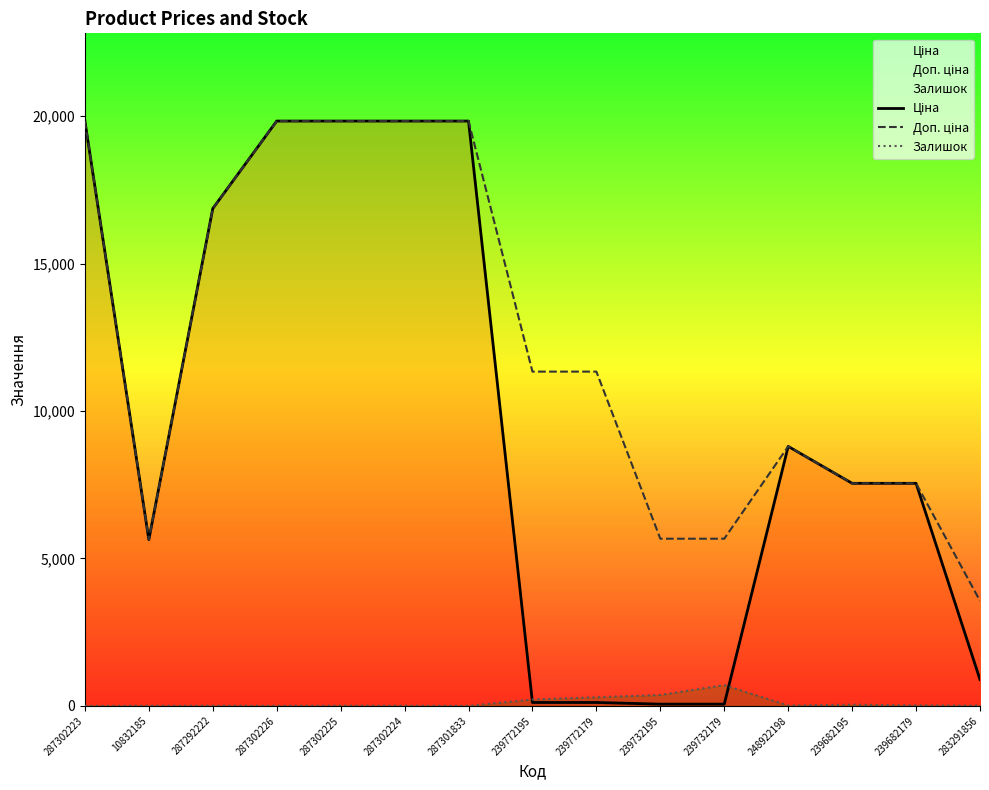

At 239732179, list the series in order from largest to smallest.

Доп. ціна, Залишок, Ціна